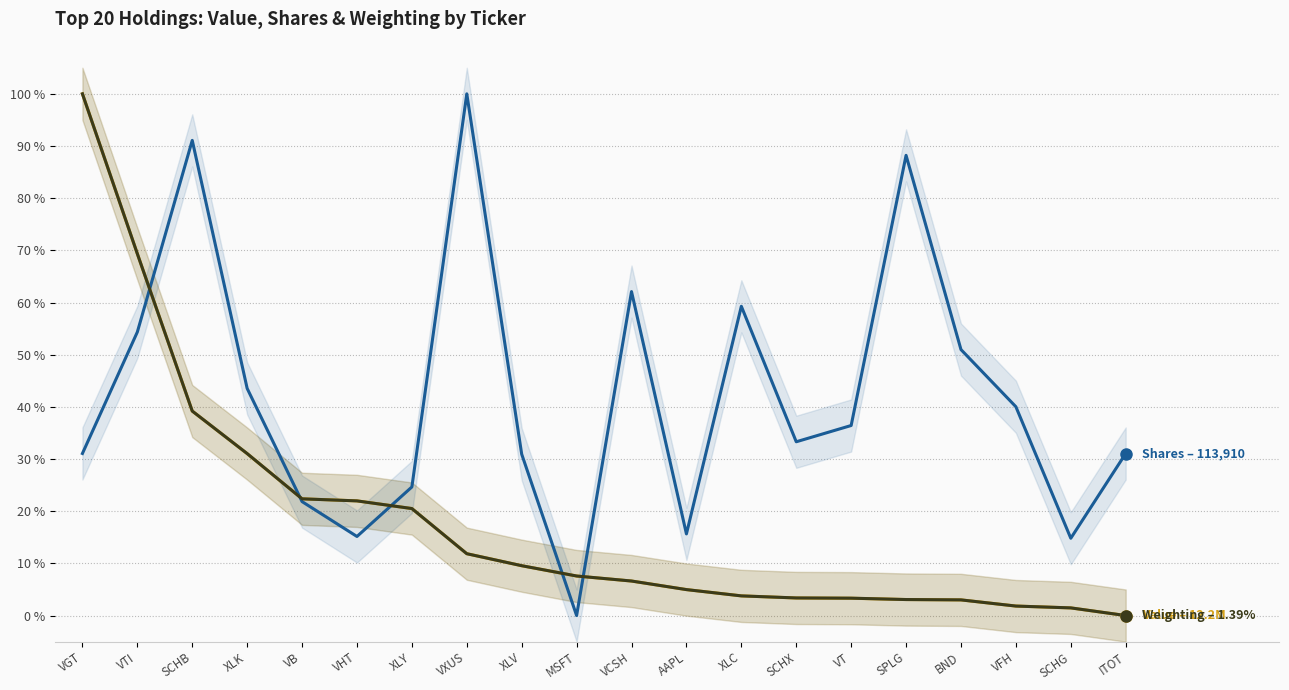

How many intersections are there between Shares and Value (M$)?

5